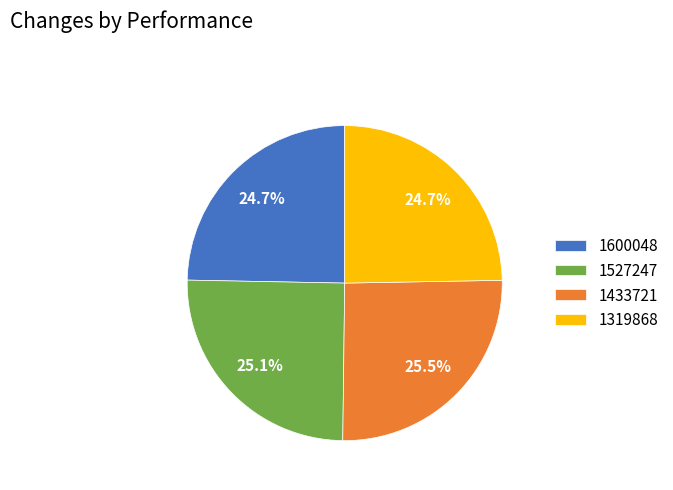

How many segments does this pie chart have?

4